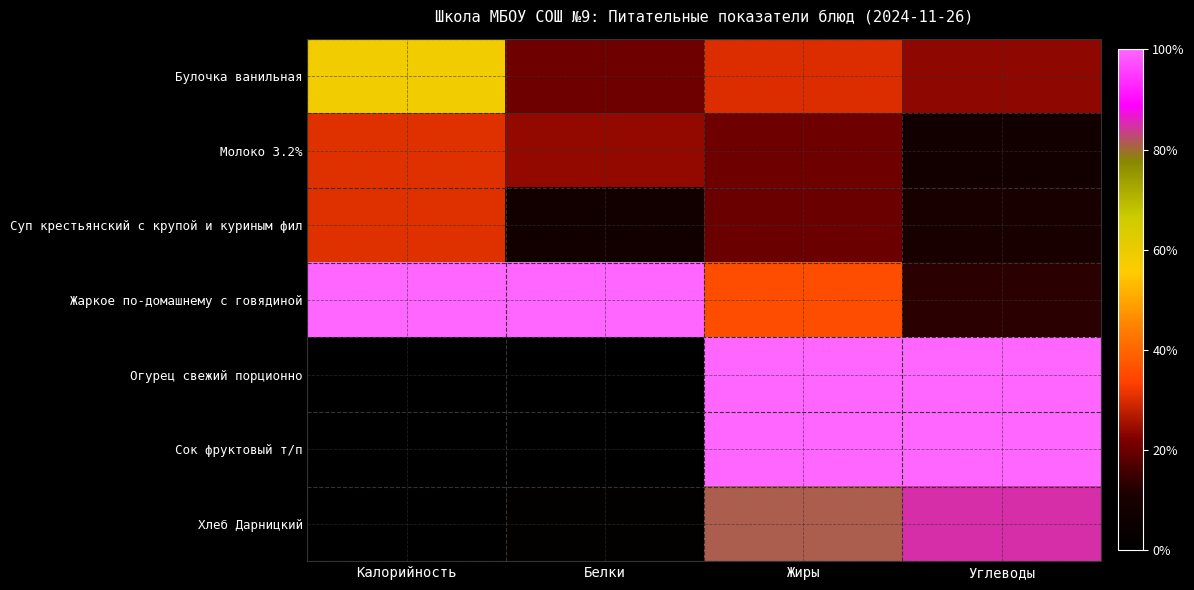

What is the difference between the highest and lowest values at Белки?

1.0